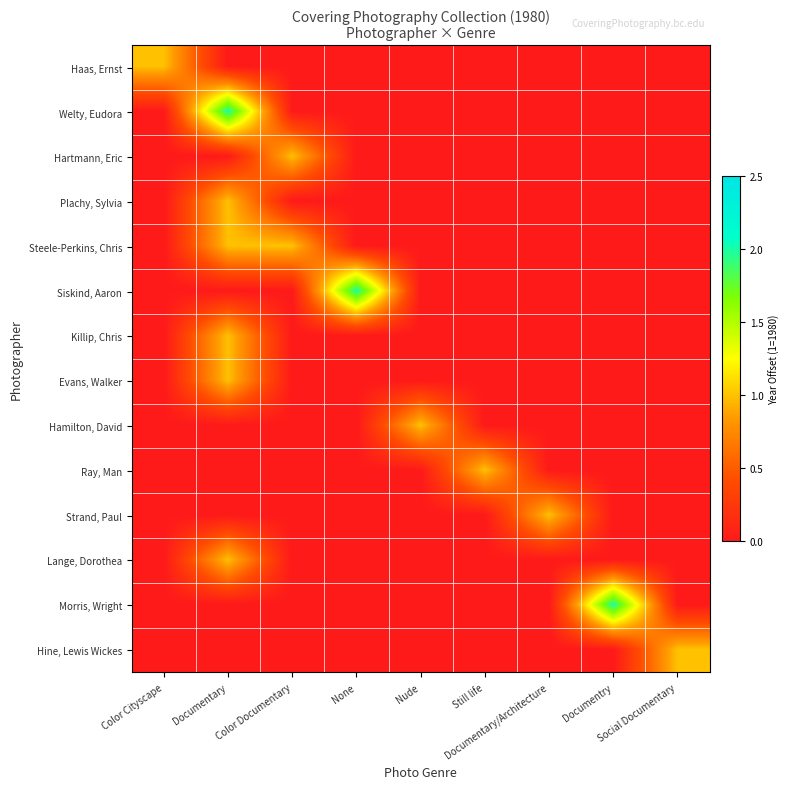

How many distinct data groups are displayed?

14